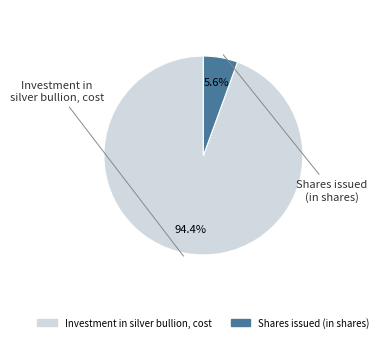

To the nearest percent, what is the difference between the Shares issued (in shares) and Investment in silver bullion, cost slice percentages?

89%